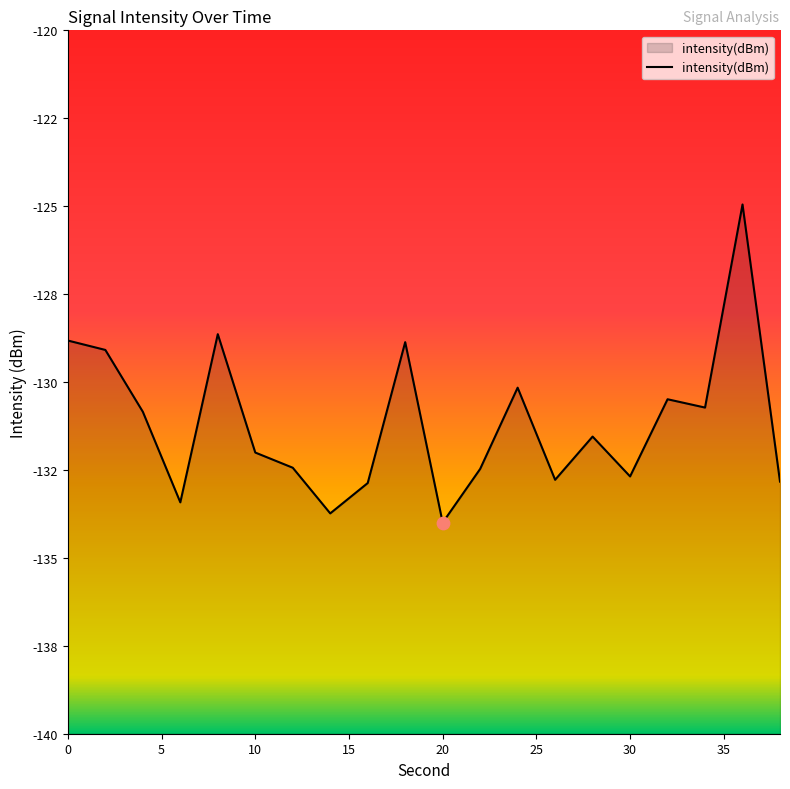

What is the change in value from 18 to 20?

-5.1